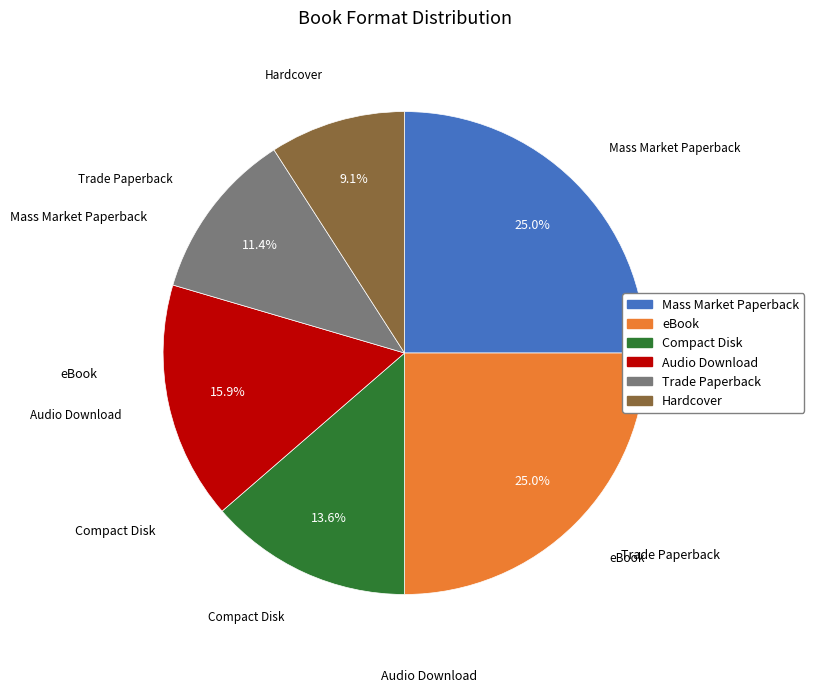

Approximately how many times larger is the value at eBook compared to Audio Download?

1.6